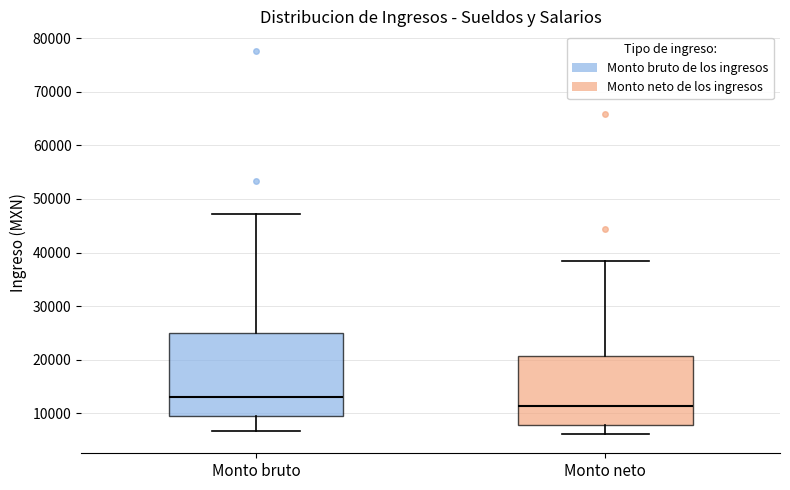

Which box is the tallest, from its lower edge to its upper edge?

Monto bruto